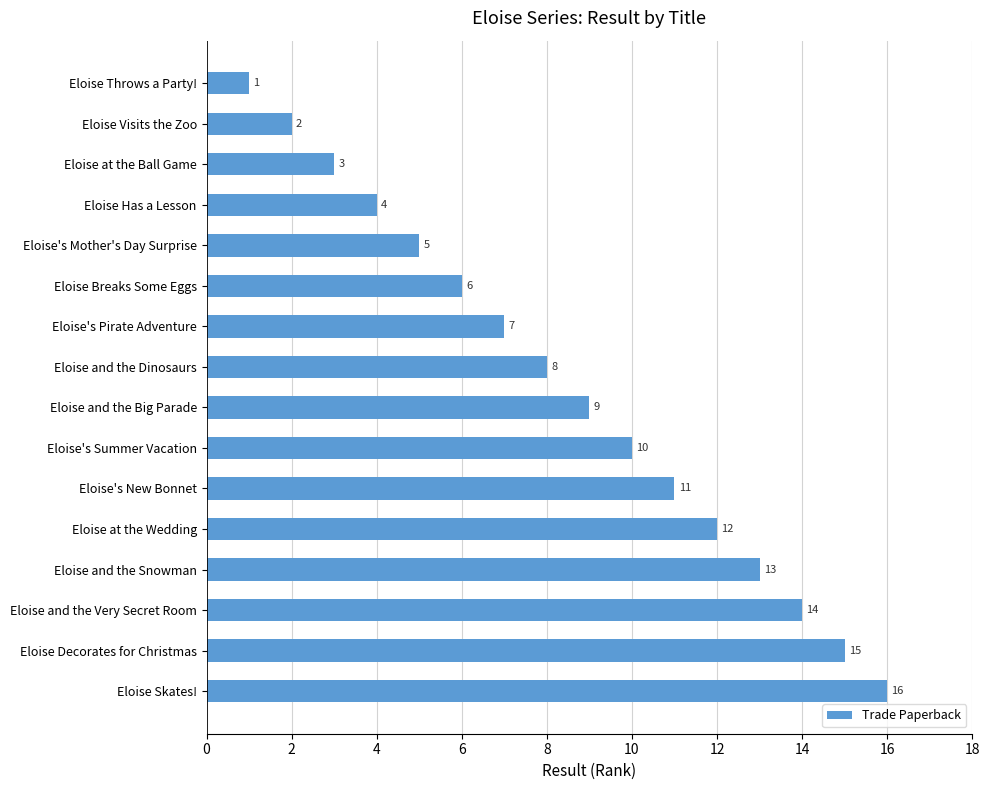

Count the number of categories in the chart.

16